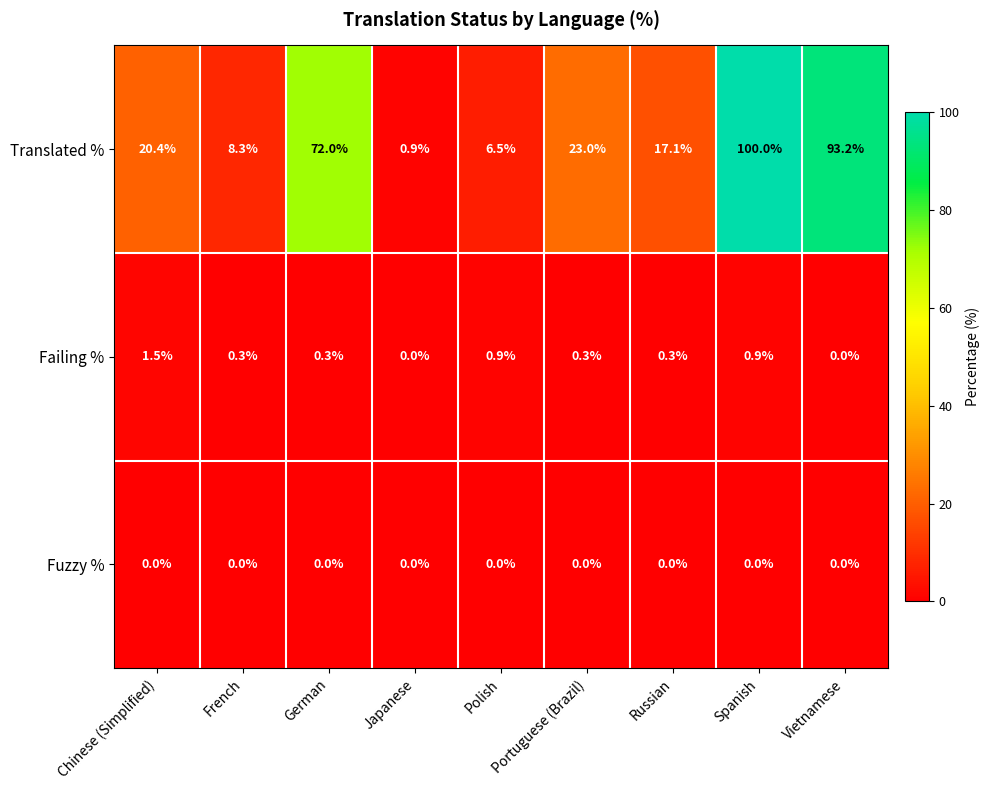

The Translated % series shows 24.8 at Russian. True or false?

False